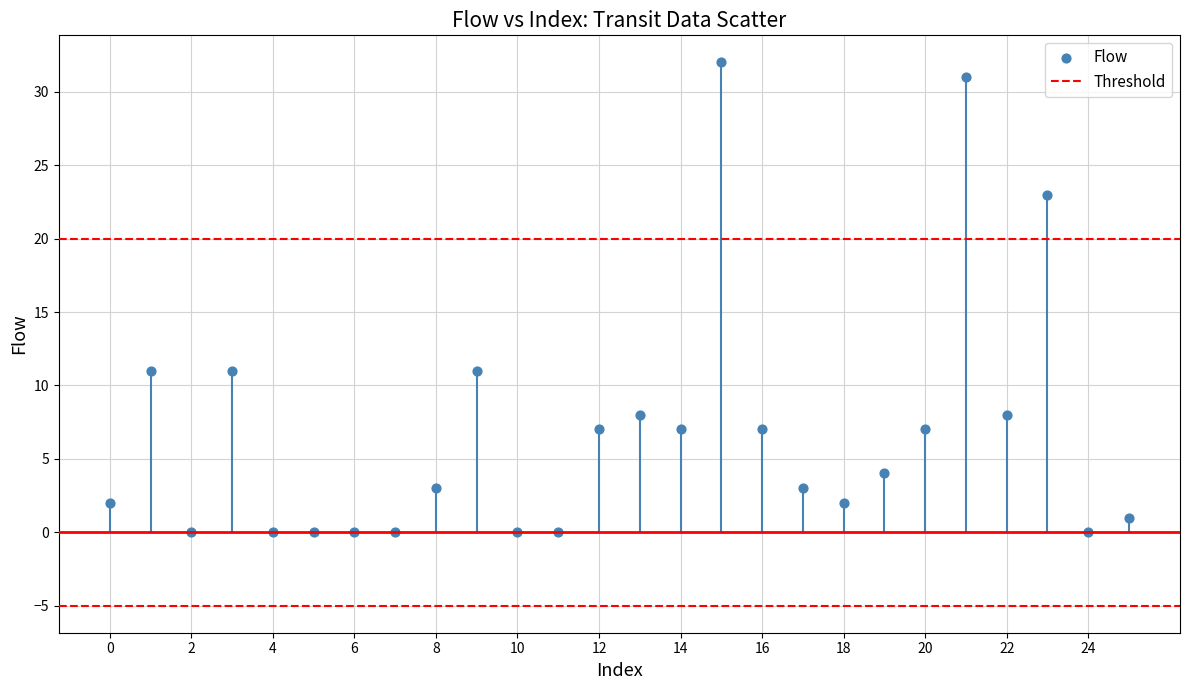

What is the range of Y values (max minus min)?

32